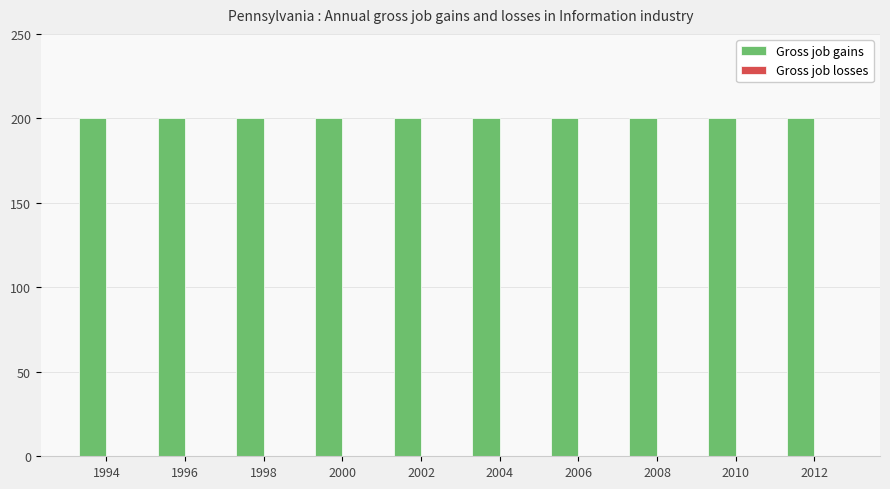

Reading left to right, extract all data points from this chart.

Gross job gains: 200	200	200	200	200	200	200	200	200	200
Gross job losses: 0	0	0	0	0	0	0	0	0	0